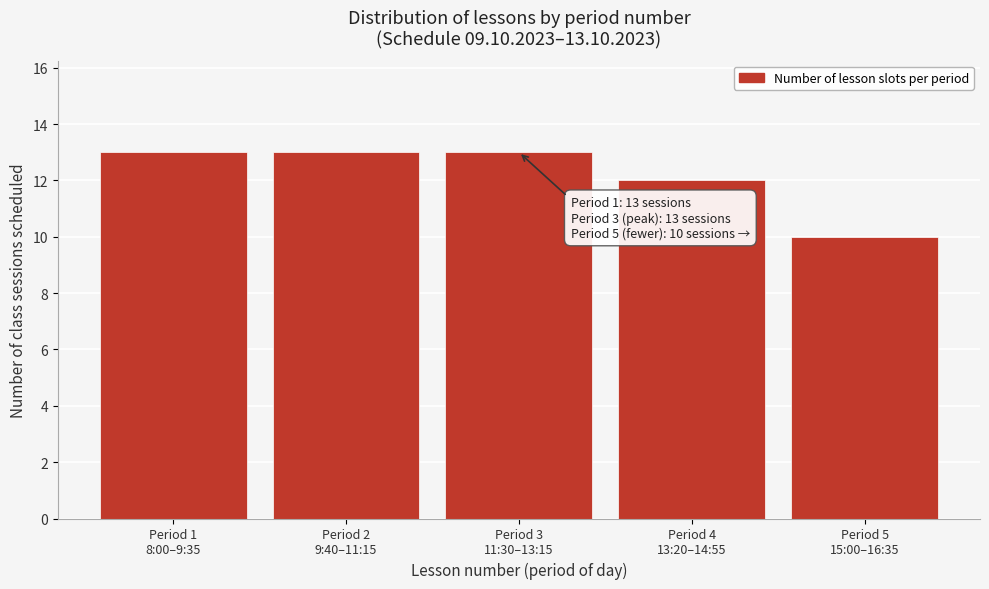

Reading left to right, what are all the values shown in this chart?

13	13	13	12	10